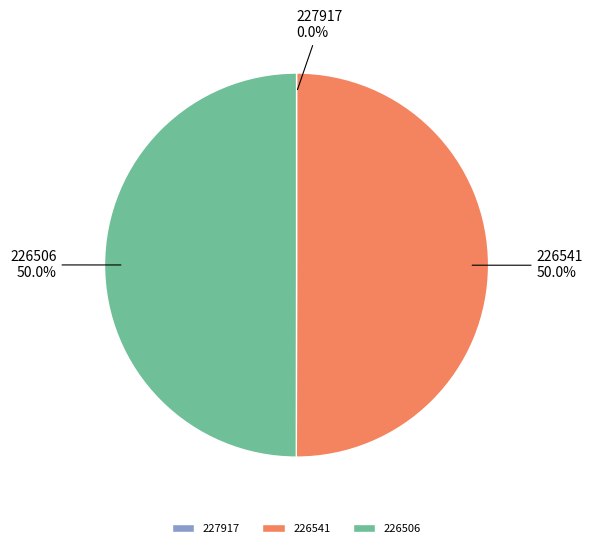

Combined, what portion of the pie is 226506 and 226541?

100.0%